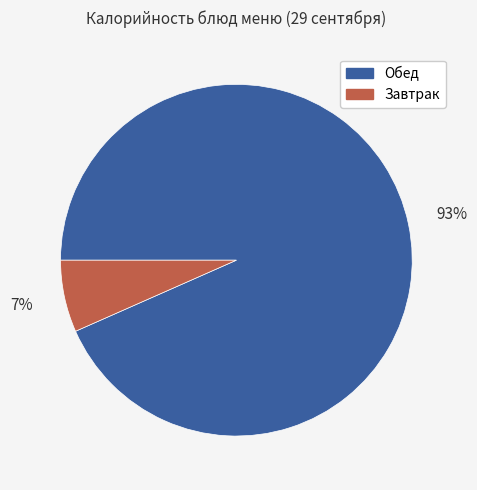

Is there any slice that represents more than half of the pie?

Yes